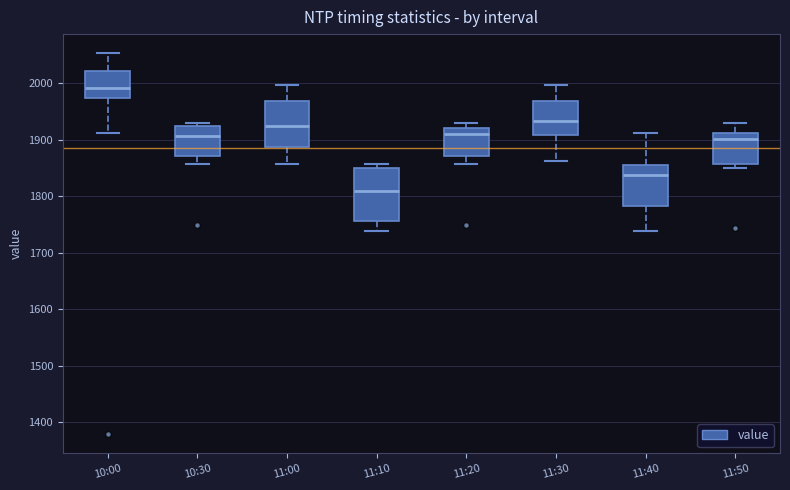

Which box's median line is the highest?

10:00